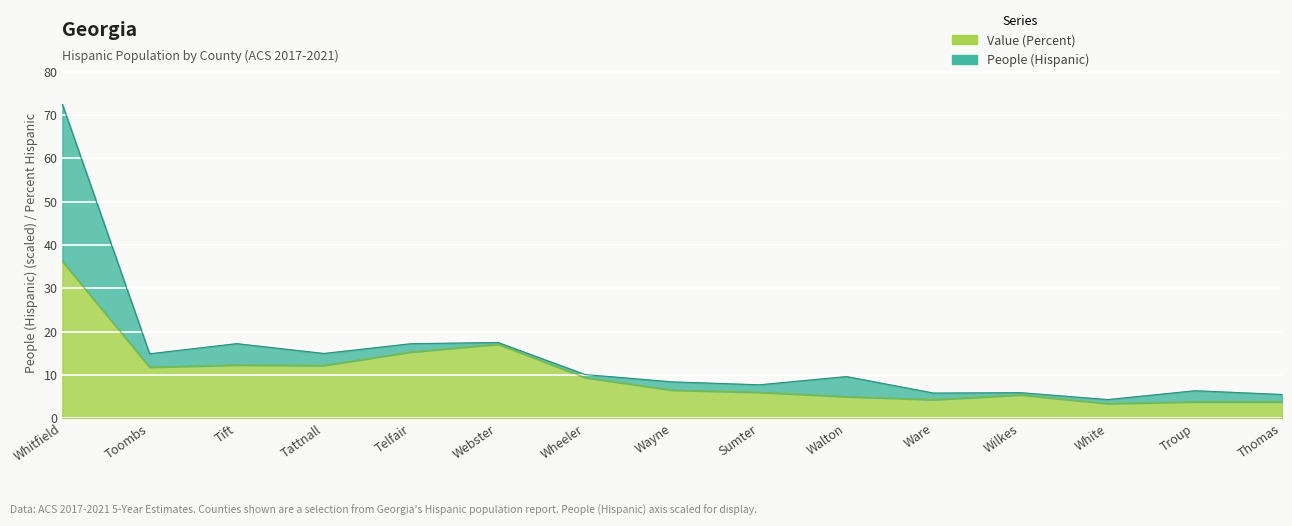

At which category does the chart reach its peak across all series?

Whitfield